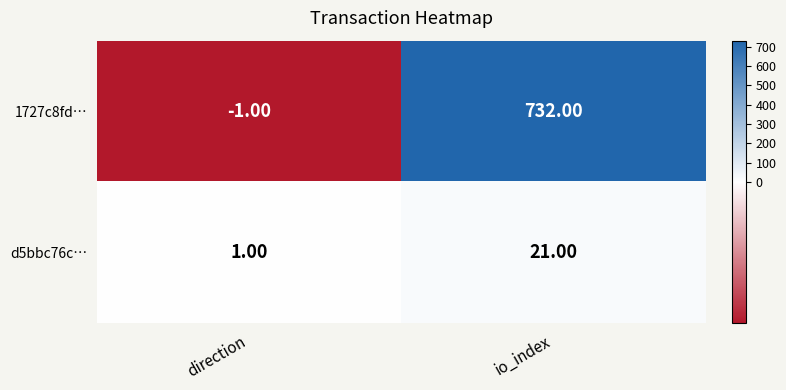

Which series has the largest total across all categories?

1727c8fd…